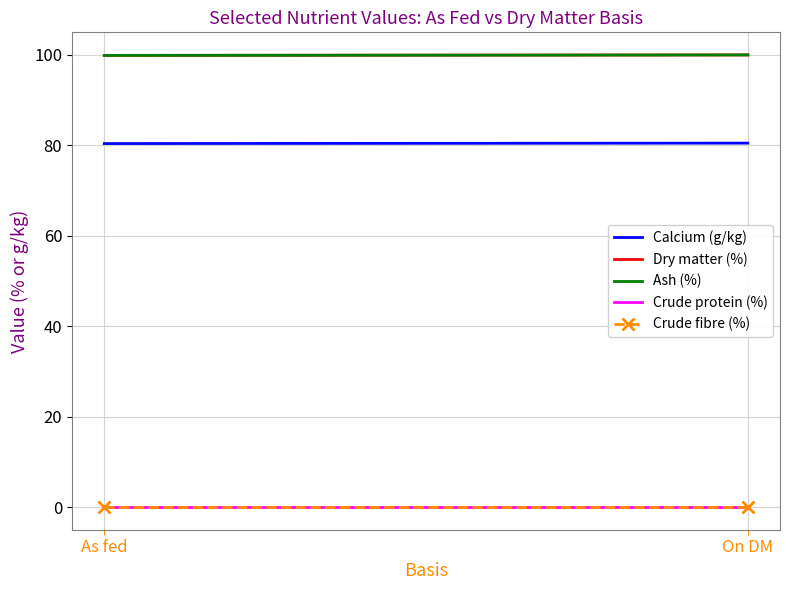

Reading left to right, list all the values displayed in this chart.

Calcium (g/kg): As fed=80.4	On DM=80.5
Dry matter (%): As fed=99.9	On DM=100.0
Ash (%): As fed=99.9	On DM=100.0
Crude protein (%): As fed=0.0	On DM=0.0
Crude fibre (%): As fed=0.0	On DM=0.0